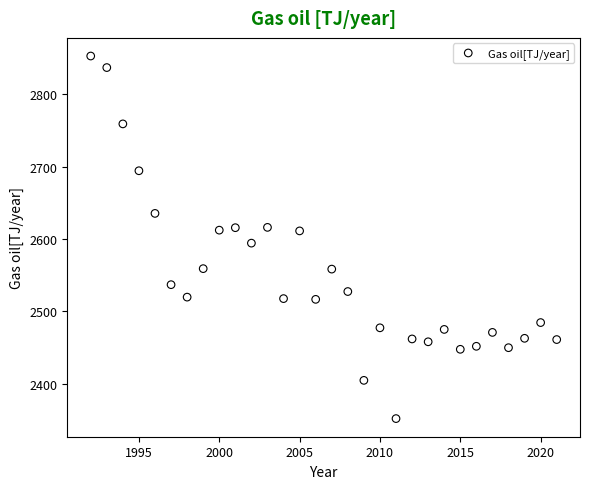

What is the range of X values (max minus min)?

29.0